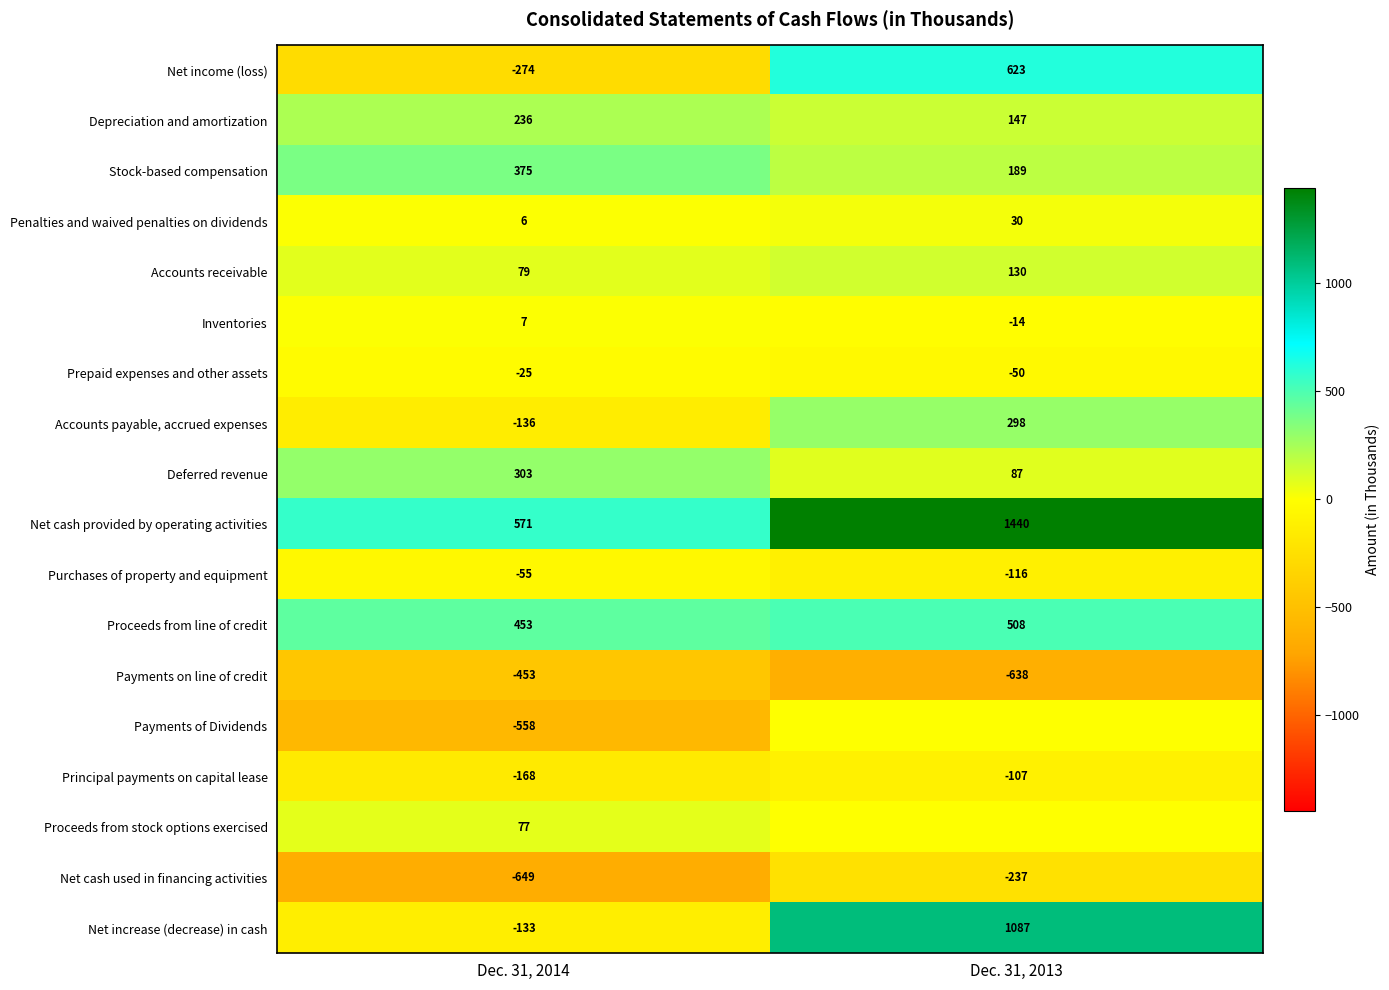

What is the sum of the Principal payments on capital lease values at Dec. 31, 2014 and Dec. 31, 2013?

-275